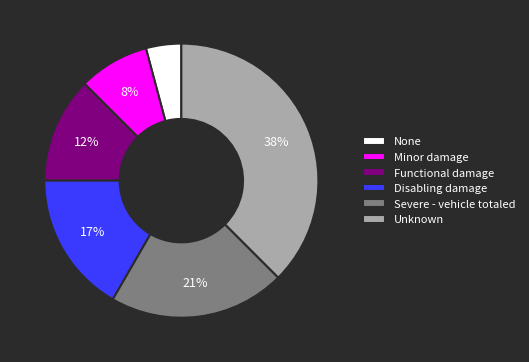

Do Severe - vehicle totaled and Disabling damage together represent more than half of the pie?

No